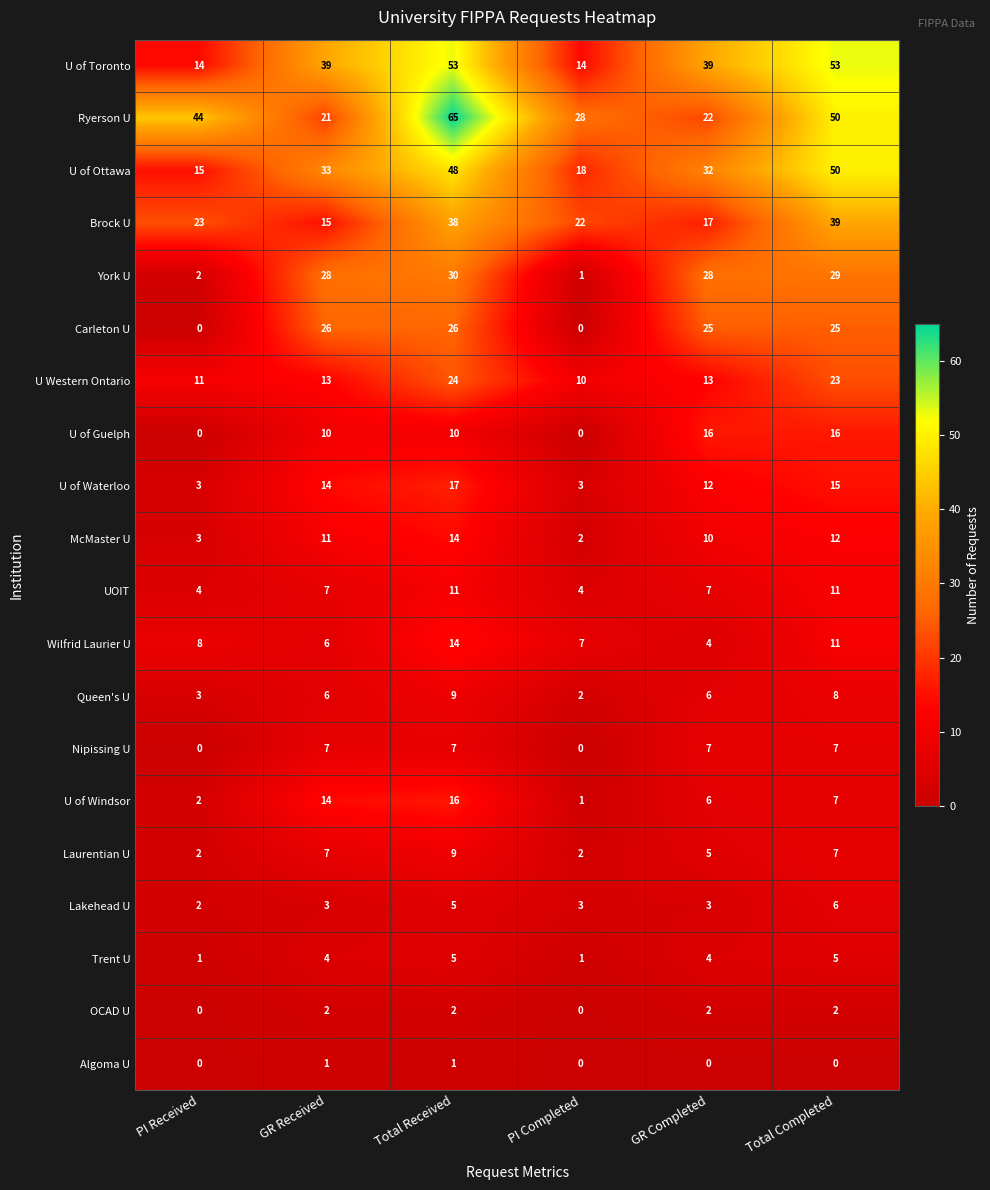

Which series has the largest range (max minus min)?

Ryerson U